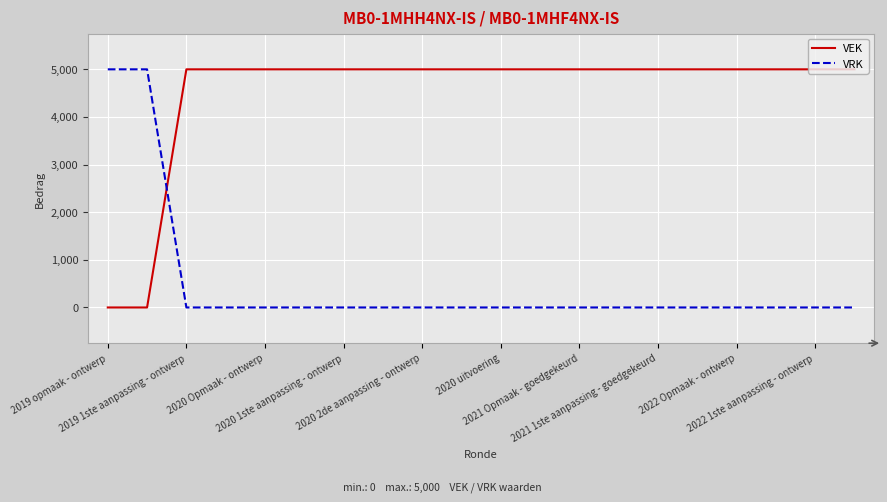

List the series in order of their overall mean, lowest first.

VRK, VEK